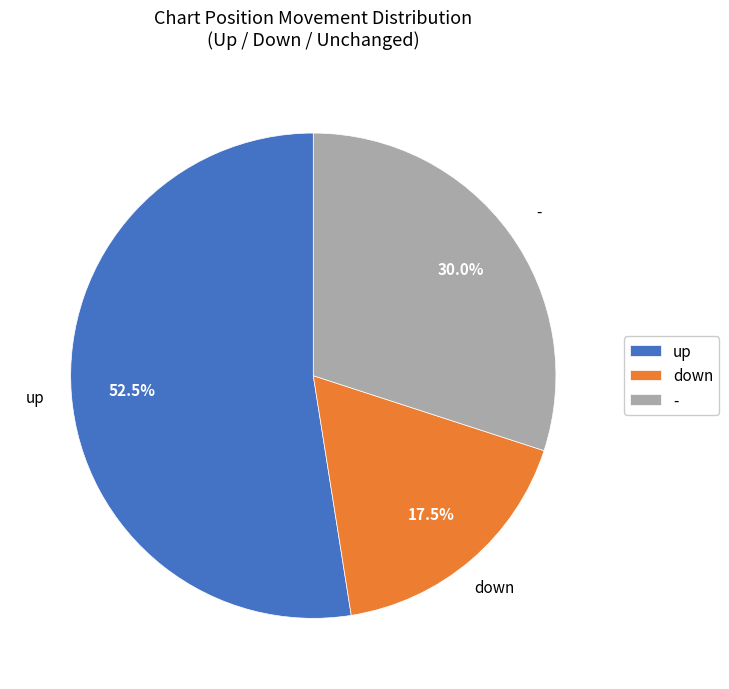

Which slice is the smallest?

down